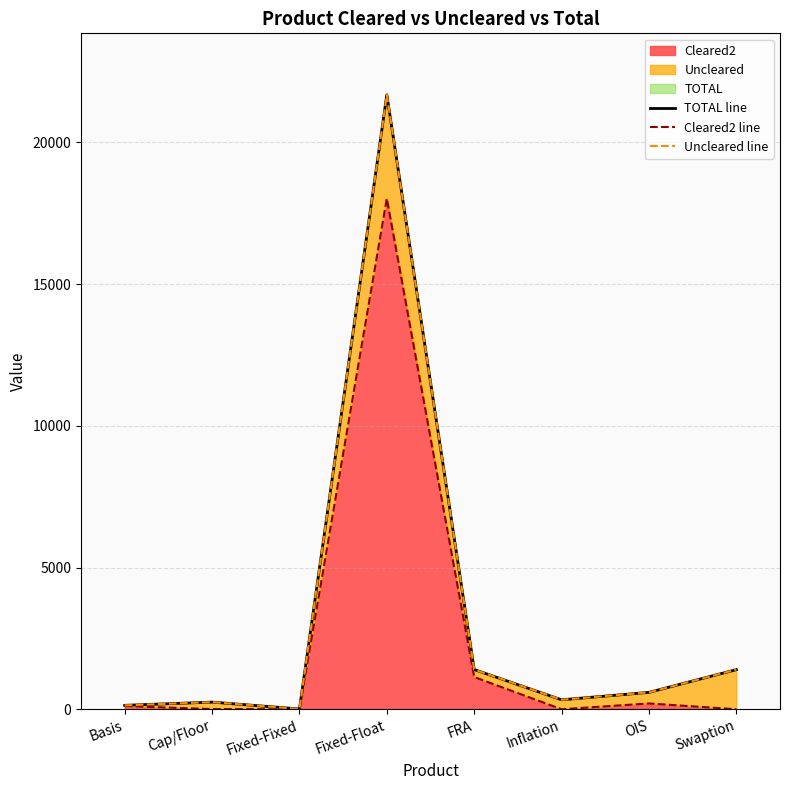

What position from the left is Fixed-Float?

4